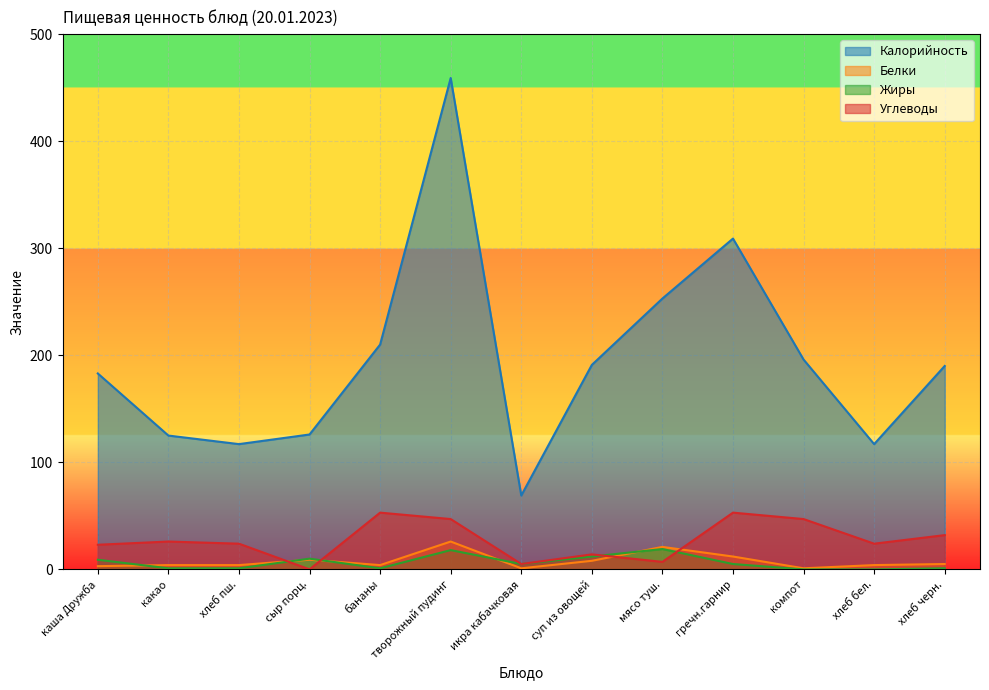

Reading left to right, what are all the values shown in this chart?

Калорийность: 183	125	117	126	210	459	69	191	253	309	196	117	190
Белки: 3	4	4	9	4	26	1	8	21	12	1	4	5
Жиры: 9	1	1	10	1	18	5	12	19	5	0	0	1
Углеводы: 23	26	24	0	53	47	5	14	7	53	47	24	32